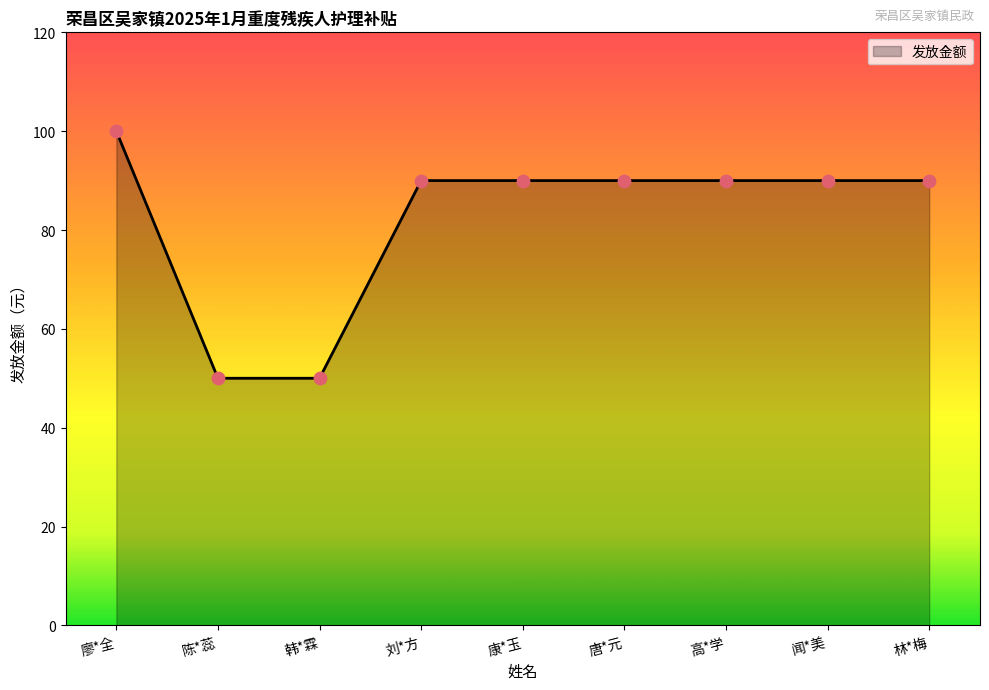

Which has a higher value, 韩*霖 or 唐*元?

唐*元